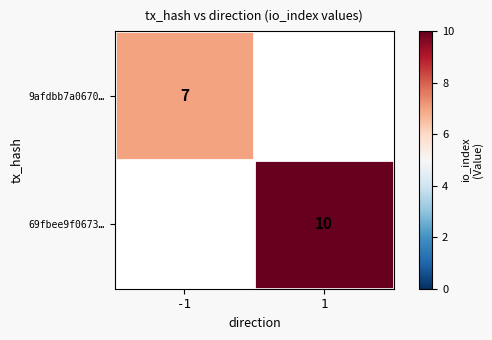

True or false: 9afdbb7a0670… has a value of 7 at -1.

True